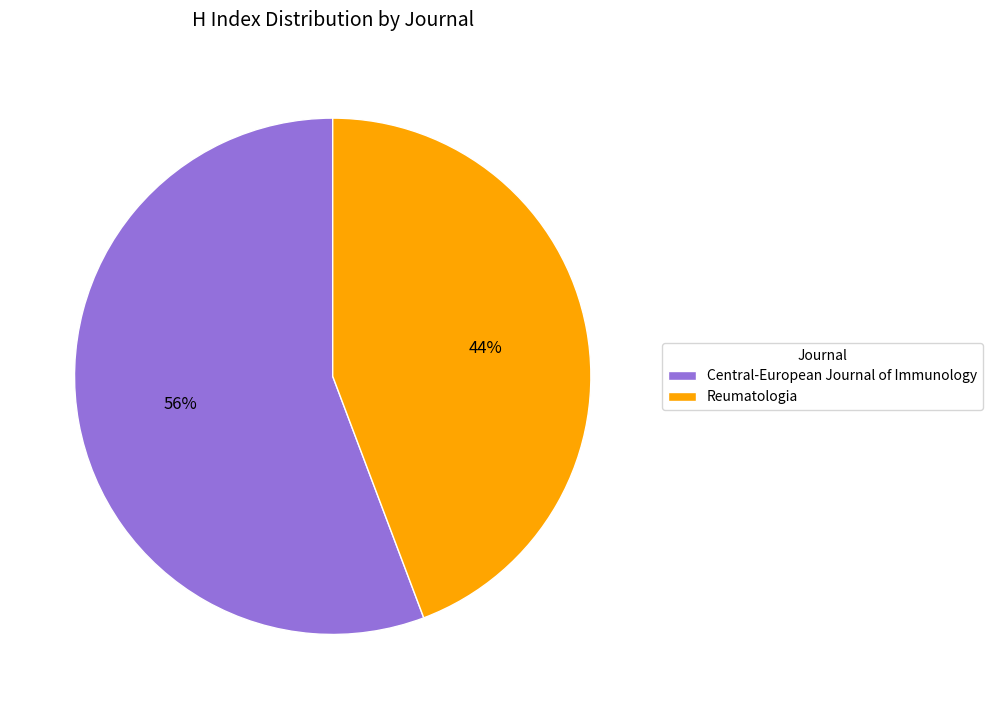

What is the ratio of the value at Central-European Journal of Immunology to the value at Reumatologia?

1.3